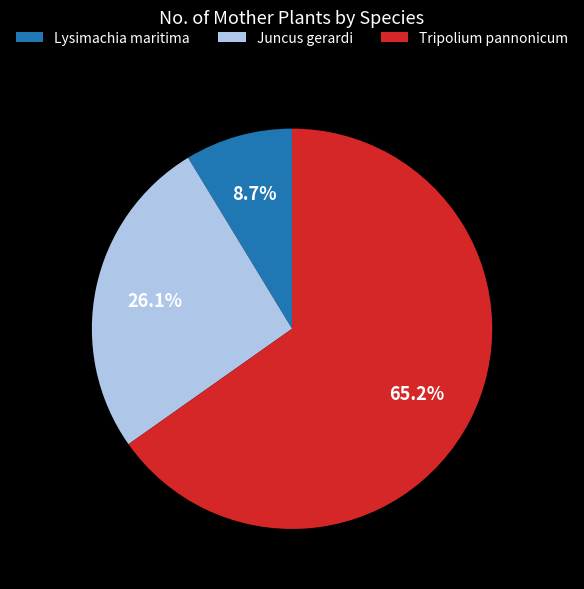

Approximately how many times larger is the value at Tripolium pannonicum compared to Lysimachia maritima?

7.5